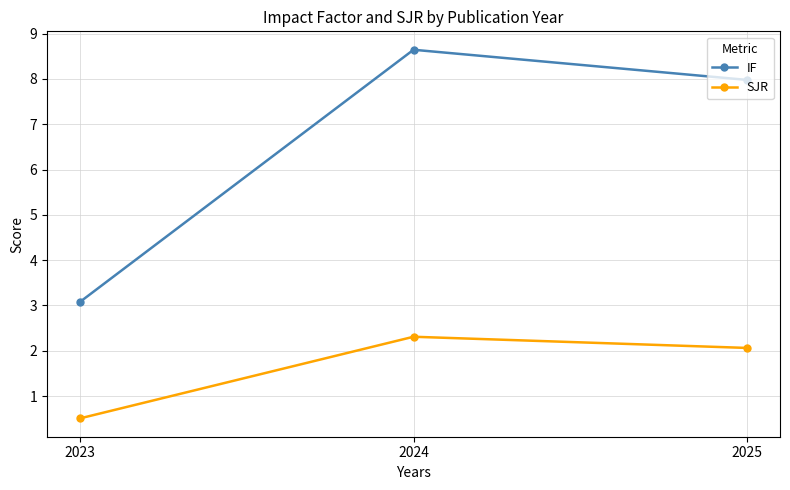

Which label corresponds to the smallest value in the chart?

2023